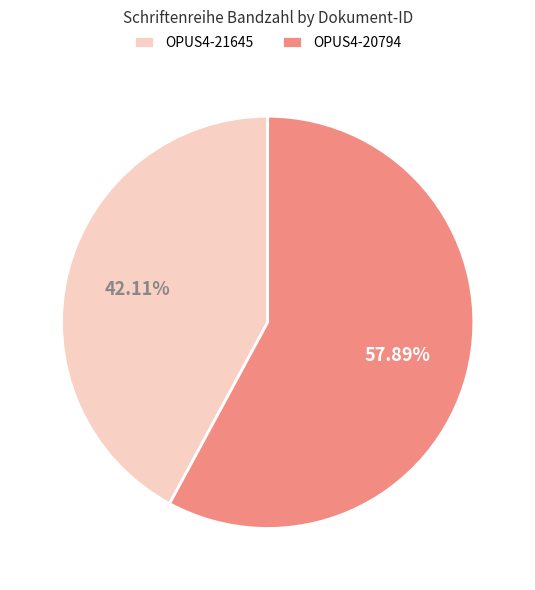

To the nearest percent, what is the average slice percentage?

50%